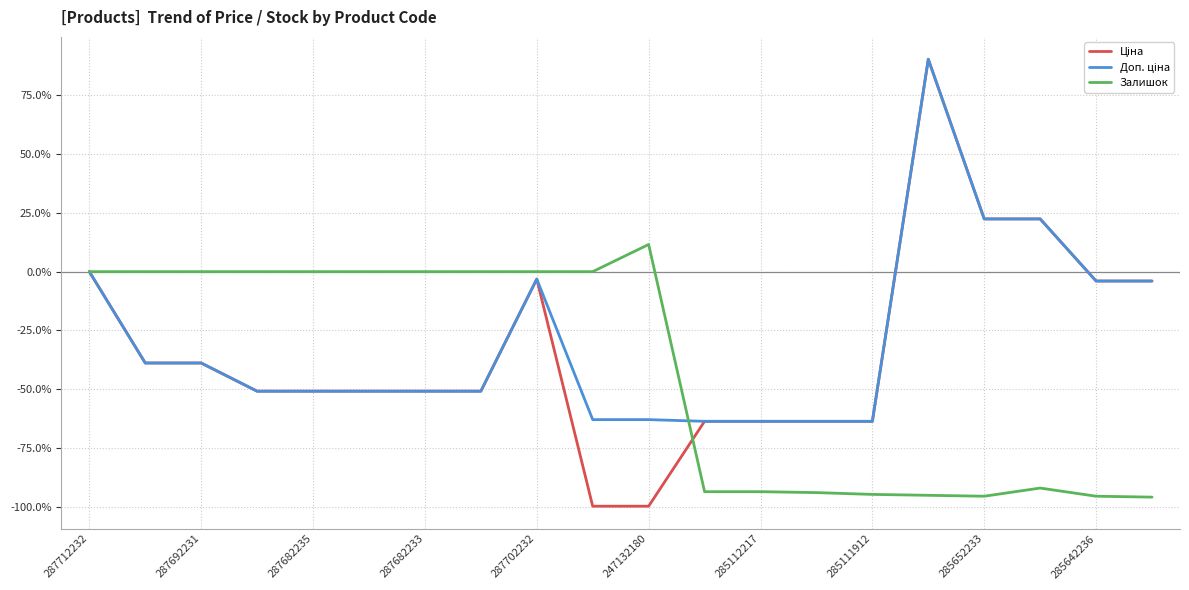

What is the smallest value displayed?

-99.6